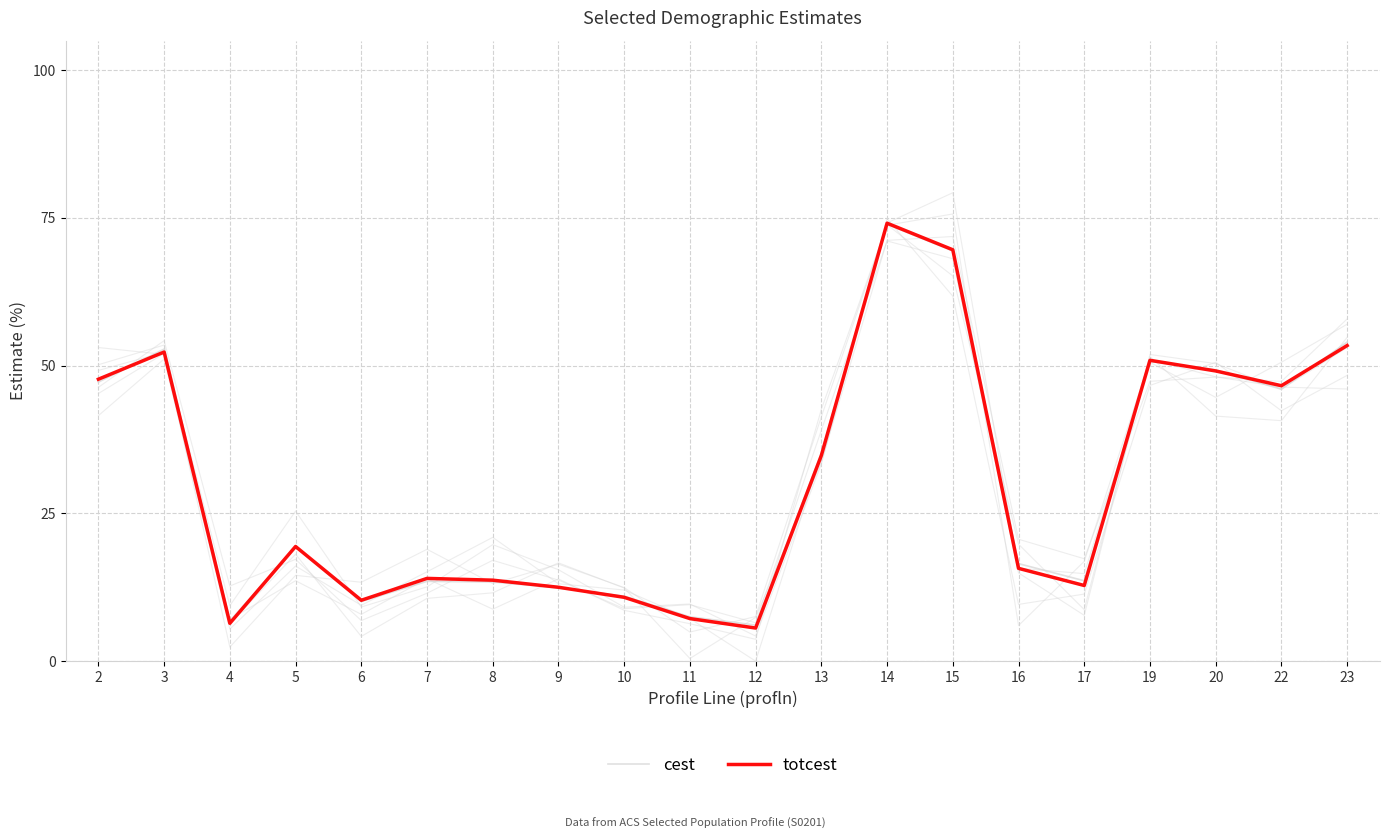

Rank the categories by totcest value from lowest to highest.

12, 4, 11, 6, 10, 9, 17, 8, 7, 16, 5, 13, 22, 2, 20, 19, 3, 23, 15, 14